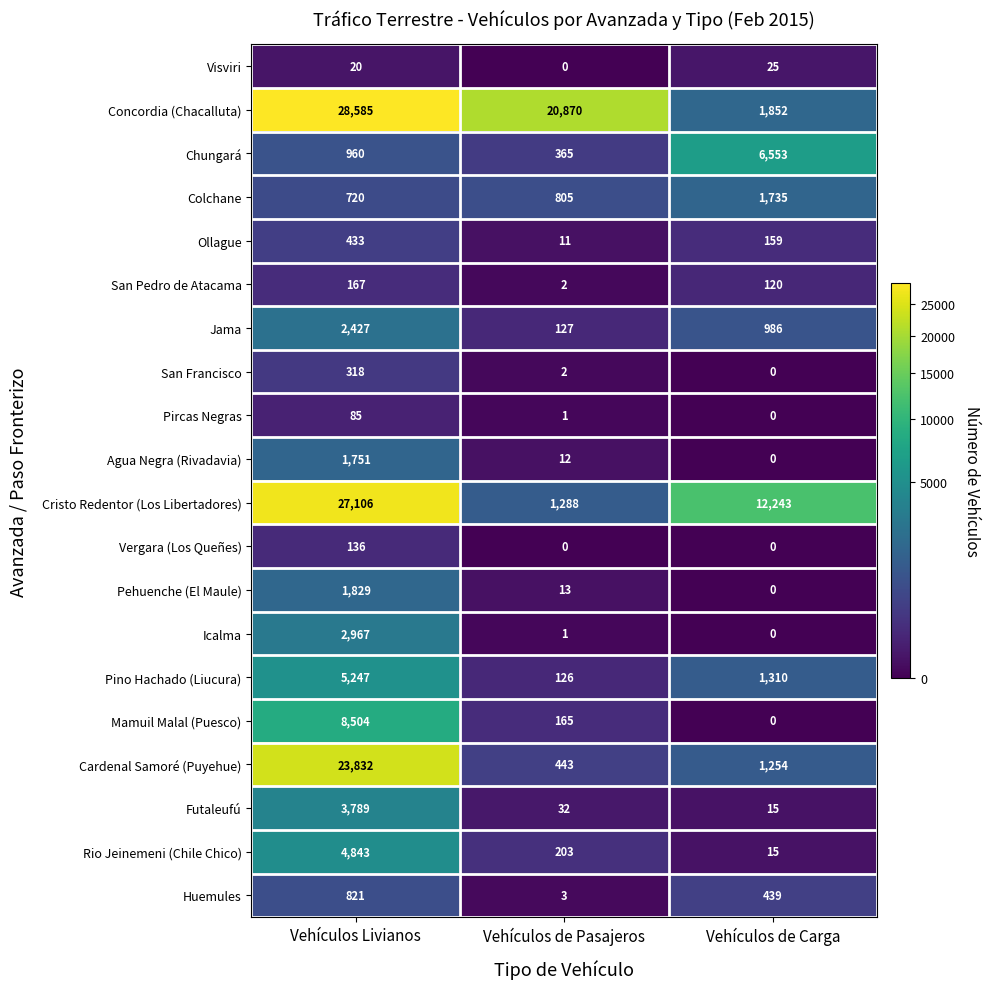

Rank the series at Vehículos Livianos from lowest to highest value.

Visviri, Pircas Negras, Vergara (Los Queñes), San Pedro de Atacama, San Francisco, Ollague, Colchane, Huemules, Chungará, Agua Negra (Rivadavia), Pehuenche (El Maule), Jama, Icalma, Futaleufú, Rio Jeinemeni (Chile Chico), Pino Hachado (Liucura), Mamuil Malal (Puesco), Cardenal Samoré (Puyehue), Cristo Redentor (Los Libertadores), Concordia (Chacalluta)